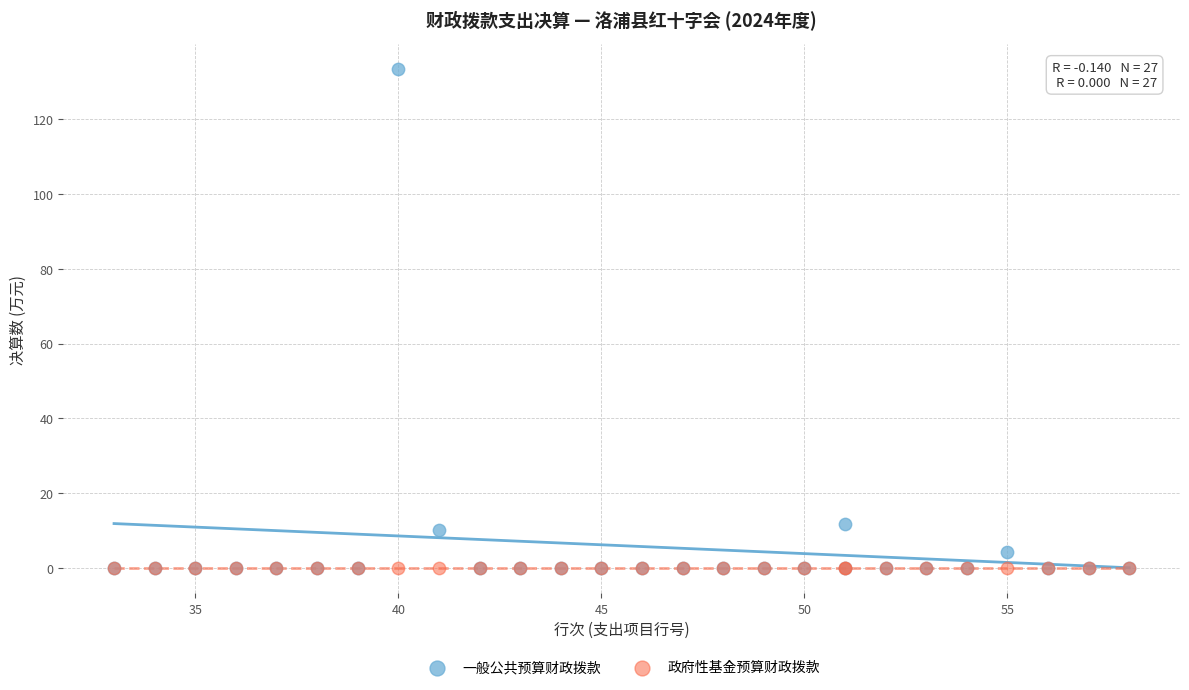

In the 一般公共预算财政拨款 series, what Y value is closest to 66?

11.8